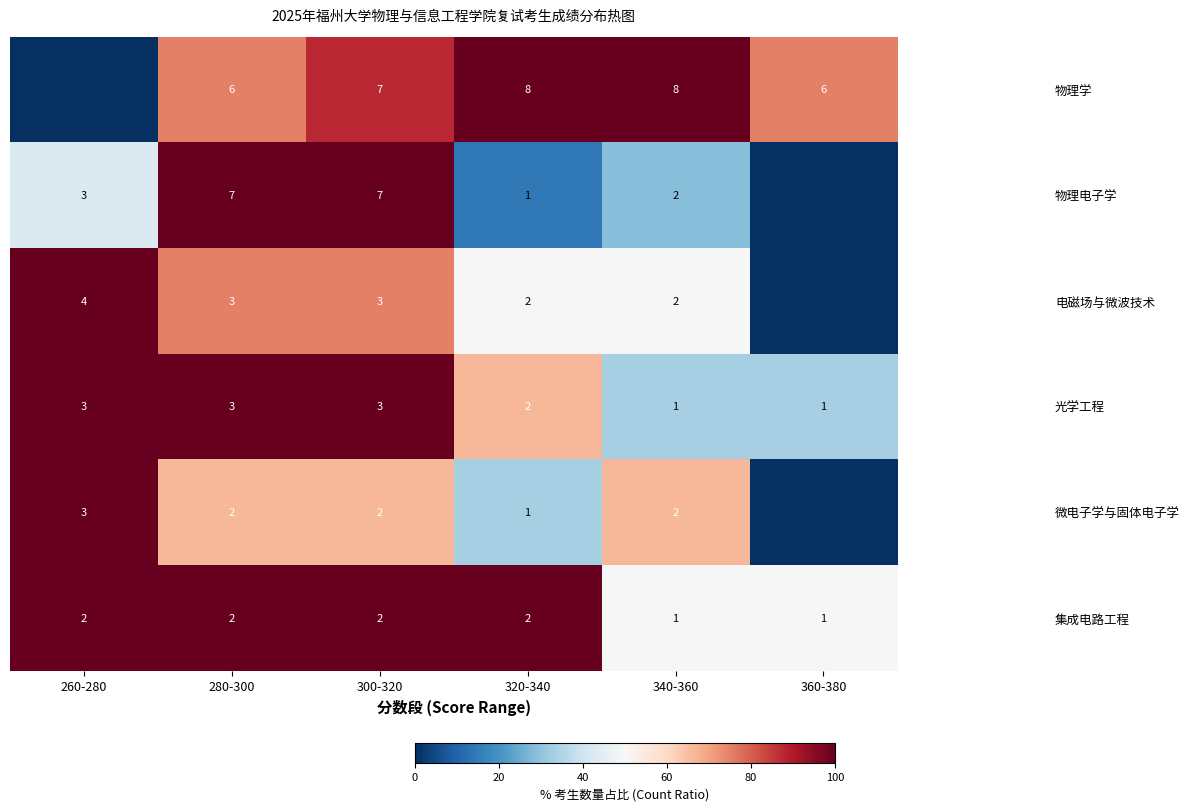

What is the total value across all series at 320-340?

16